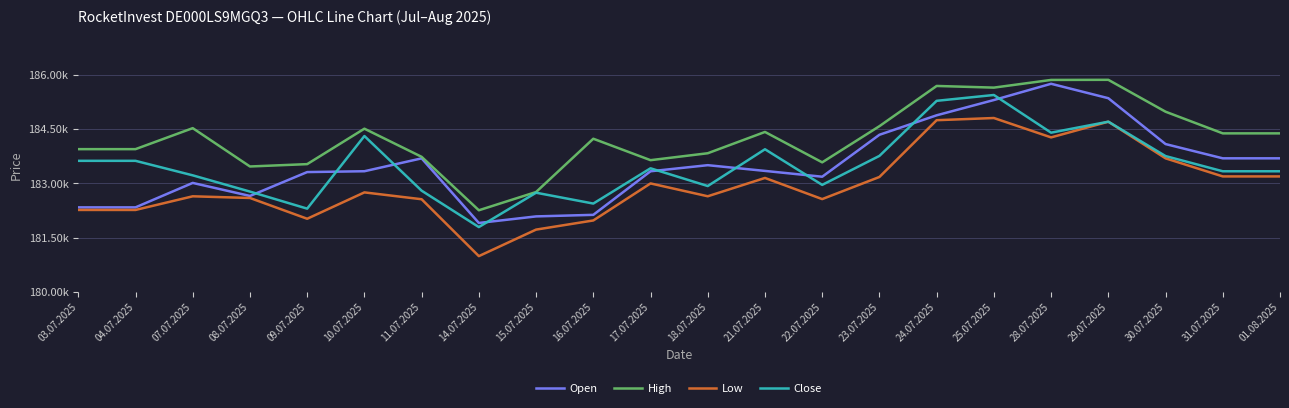

Which category has the lowest value in the Low series?

14.07.2025